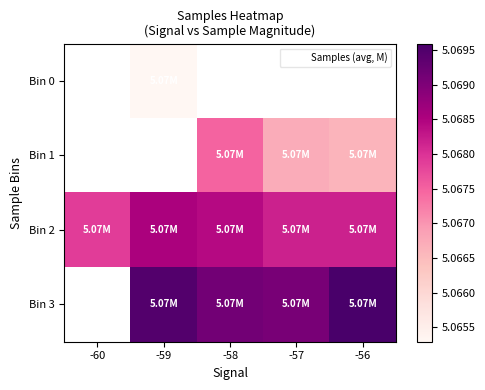

What is the smallest value displayed?

5.1